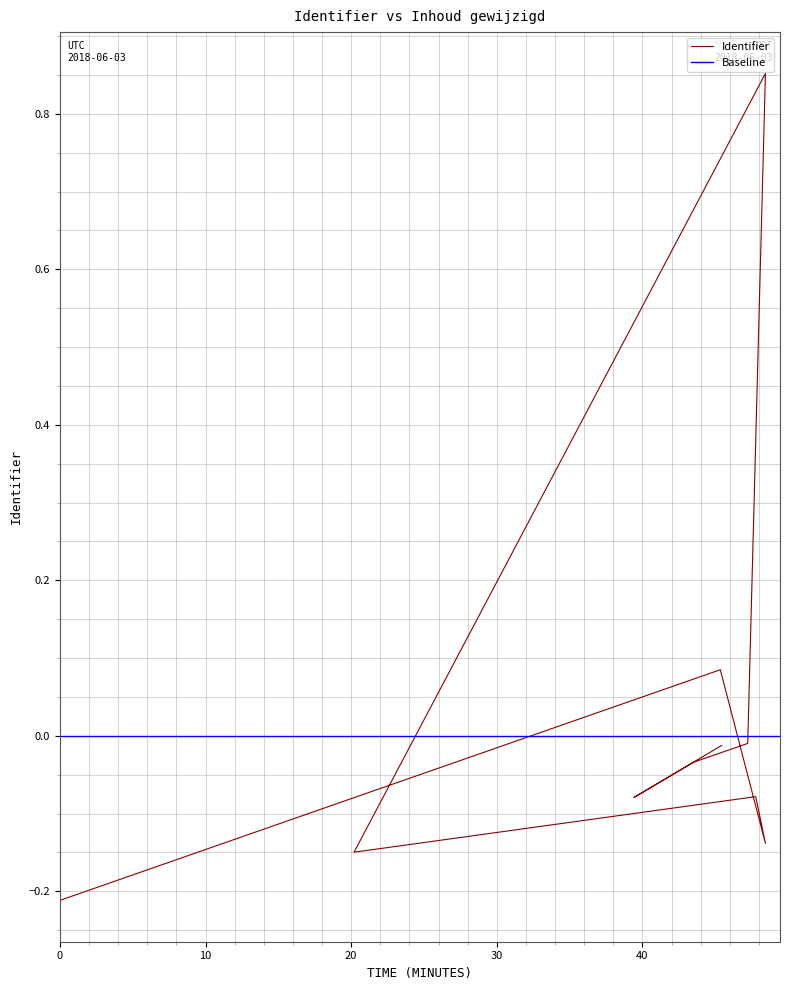

Is it true that the value at 2018-06-03 15:38:37 is -0.0?

True